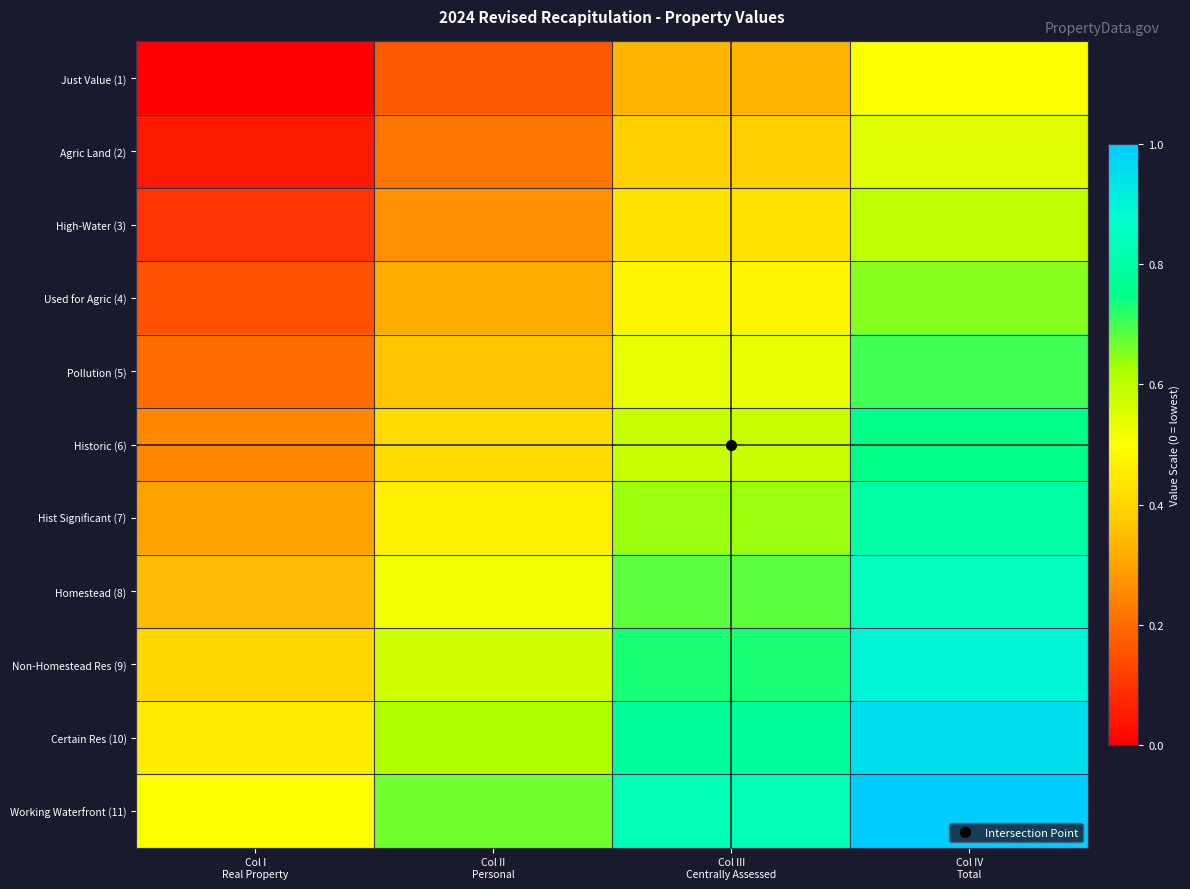

Reading left to right, what are all the values shown in this chart?

Just Value (1): Col I
Real Property=0.0	Col II
Personal=0.2	Col III
Centrally Assessed=0.3	Col IV
Total=0.5
Agric Land (2): Col I
Real Property=0.1	Col II
Personal=0.2	Col III
Centrally Assessed=0.4	Col IV
Total=0.6
High-Water (3): Col I
Real Property=0.1	Col II
Personal=0.3	Col III
Centrally Assessed=0.4	Col IV
Total=0.6
Used for Agric (4): Col I
Real Property=0.1	Col II
Personal=0.3	Col III
Centrally Assessed=0.5	Col IV
Total=0.7
Pollution (5): Col I
Real Property=0.2	Col II
Personal=0.4	Col III
Centrally Assessed=0.5	Col IV
Total=0.7
Historic (6): Col I
Real Property=0.2	Col II
Personal=0.4	Col III
Centrally Assessed=0.6	Col IV
Total=0.8
Hist Significant (7): Col I
Real Property=0.3	Col II
Personal=0.5	Col III
Centrally Assessed=0.6	Col IV
Total=0.8
Homestead (8): Col I
Real Property=0.3	Col II
Personal=0.5	Col III
Centrally Assessed=0.7	Col IV
Total=0.8
Non-Homestead Res (9): Col I
Real Property=0.4	Col II
Personal=0.6	Col III
Centrally Assessed=0.7	Col IV
Total=0.9
Certain Res (10): Col I
Real Property=0.5	Col II
Personal=0.6	Col III
Centrally Assessed=0.8	Col IV
Total=0.9
Working Waterfront (11): Col I
Real Property=0.5	Col II
Personal=0.7	Col III
Centrally Assessed=0.8	Col IV
Total=1.0